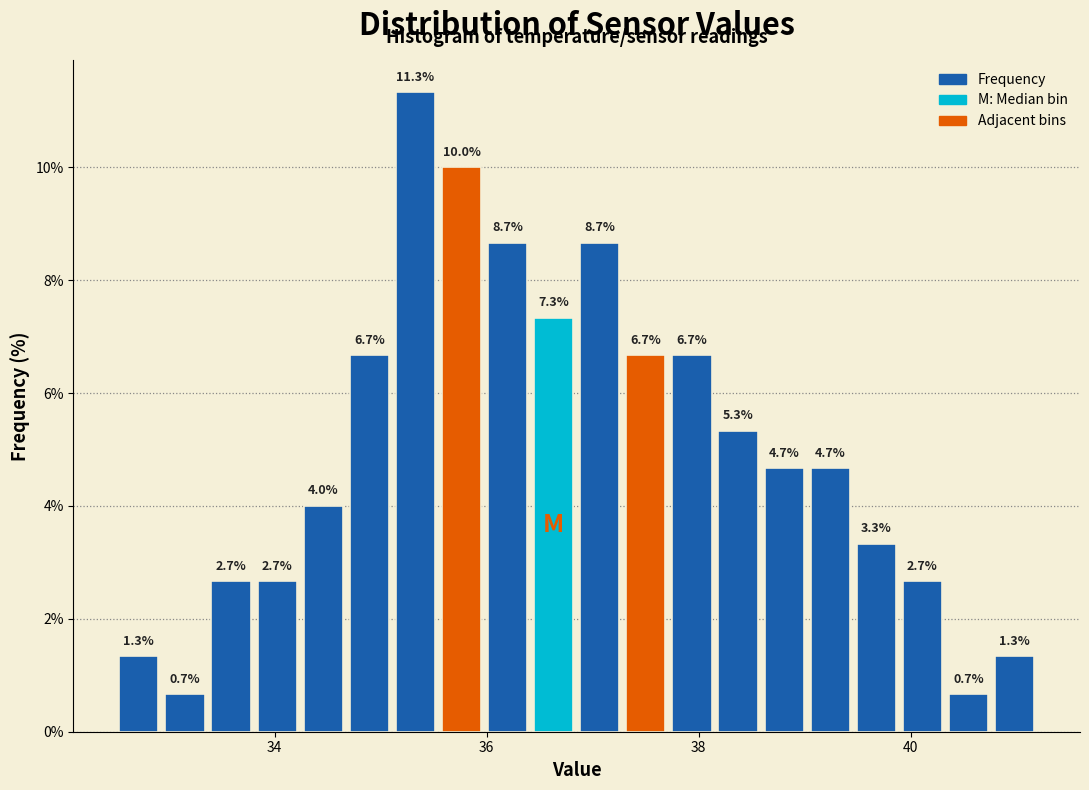

Around what value on the x-axis is the tallest bar? Give the approximate position of its centre, as read against the axis.

35.4